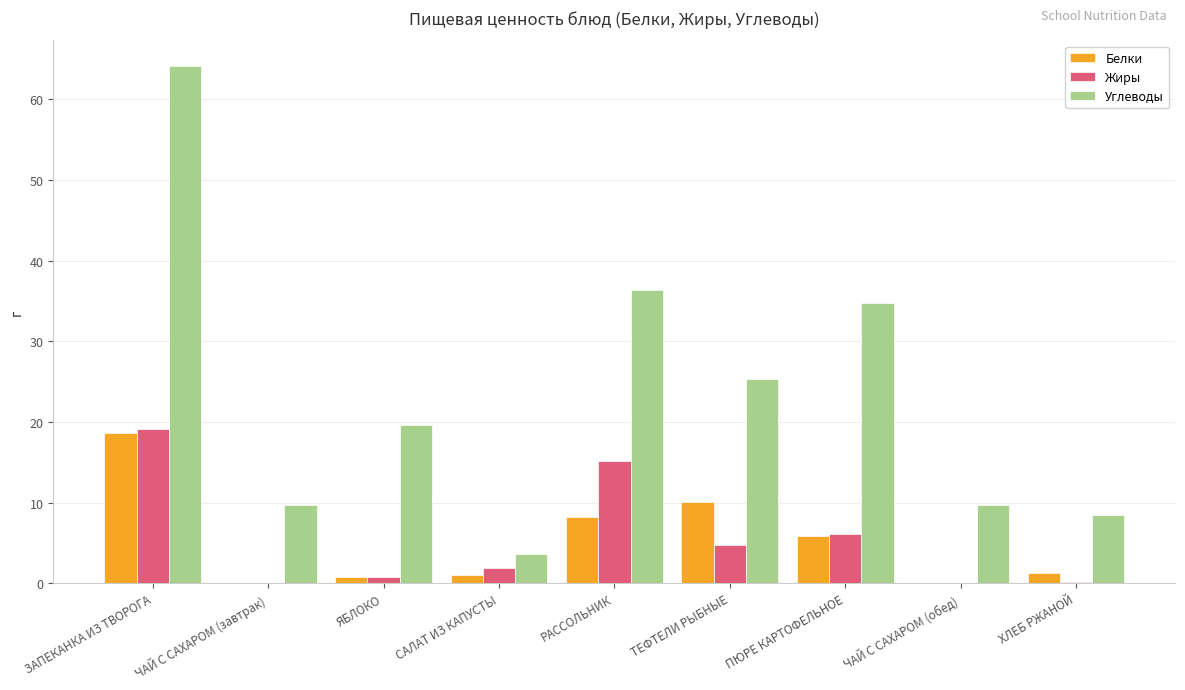

The value of Жиры at ЗАПЕКАНКА ИЗ ТВОРОГА is 4.5. True or false?

False